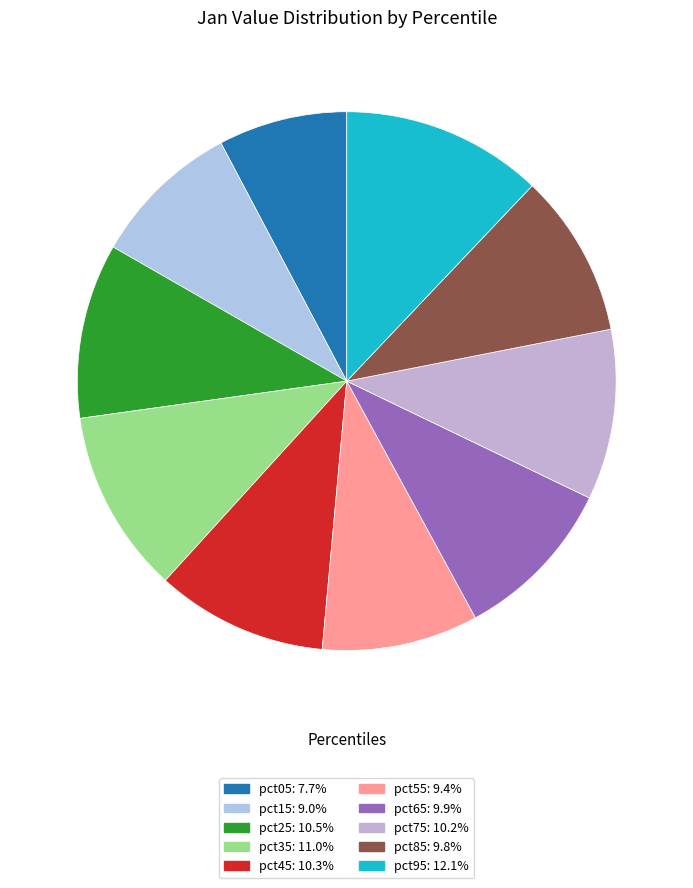

What percentage is the pct05 slice, to the nearest percent?

8%